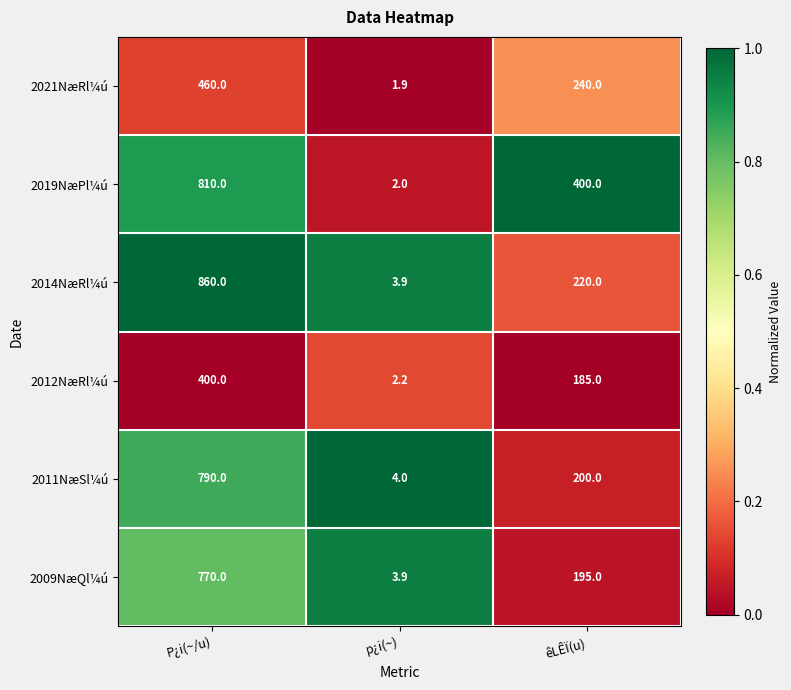

Reading left to right, what are all the values shown in this chart?

2021NæRl¼ú: 460.0	1.9	240.0
2019NæPl¼ú: 810.0	2.0	400.0
2014NæRl¼ú: 860.0	3.9	220.0
2012NæRl¼ú: 400.0	2.2	185.0
2011NæSl¼ú: 790.0	4.0	200.0
2009NæQl¼ú: 770.0	3.9	195.0